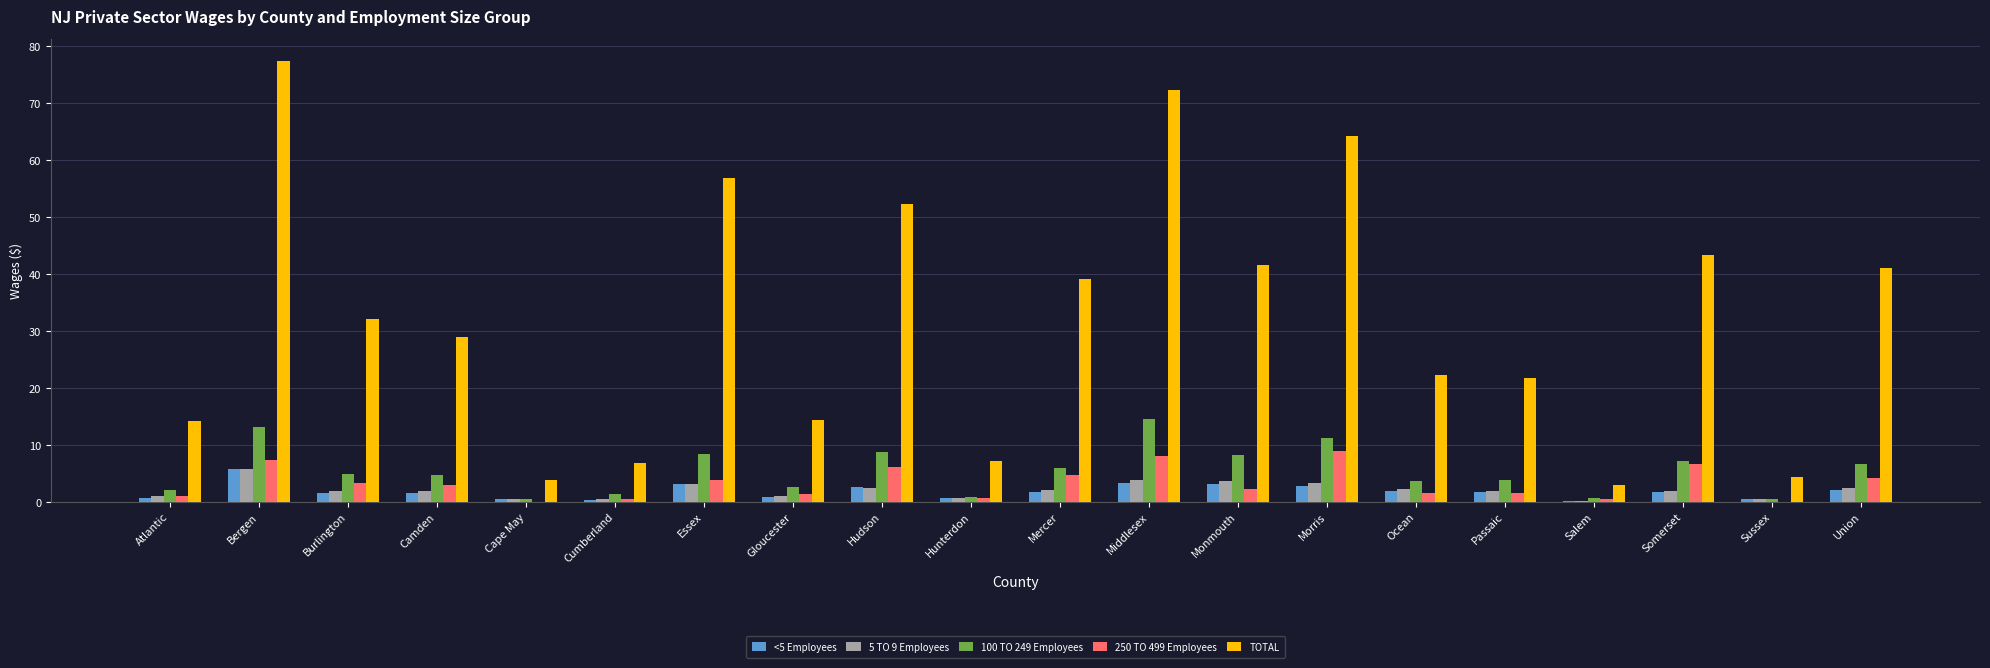

Which series has the widest spread of values?

TOTAL